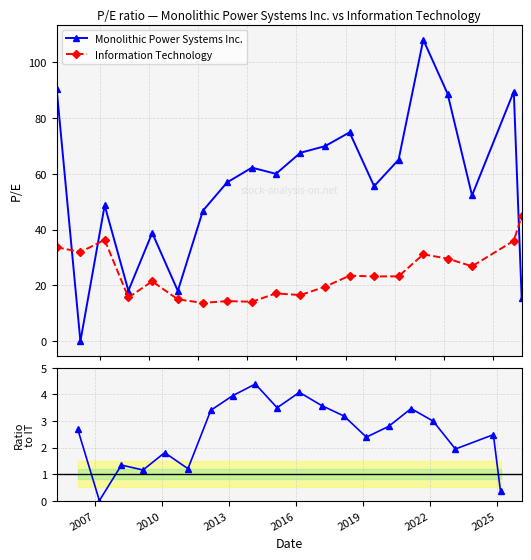

How many intersections are there between Monolithic Power Systems Inc. and Information Technology?

3